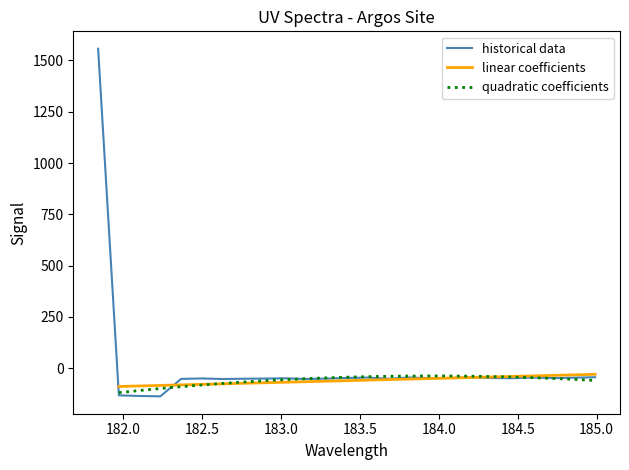

How many values are below zero?

24